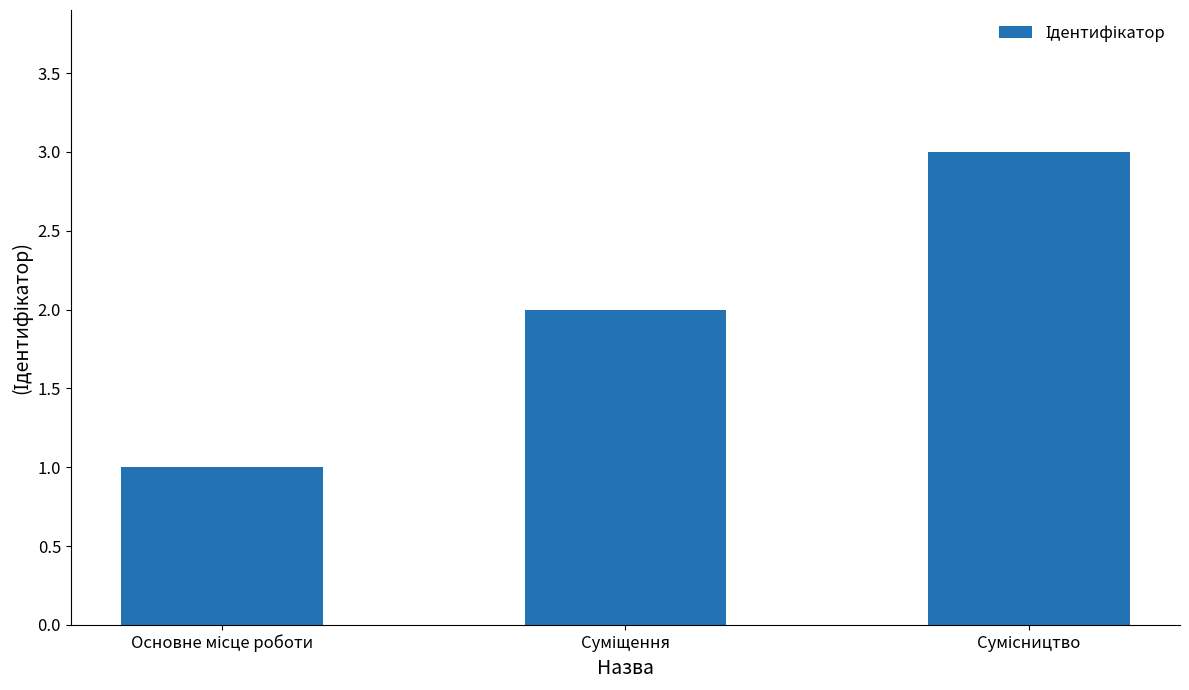

What is the greatest value displayed?

3